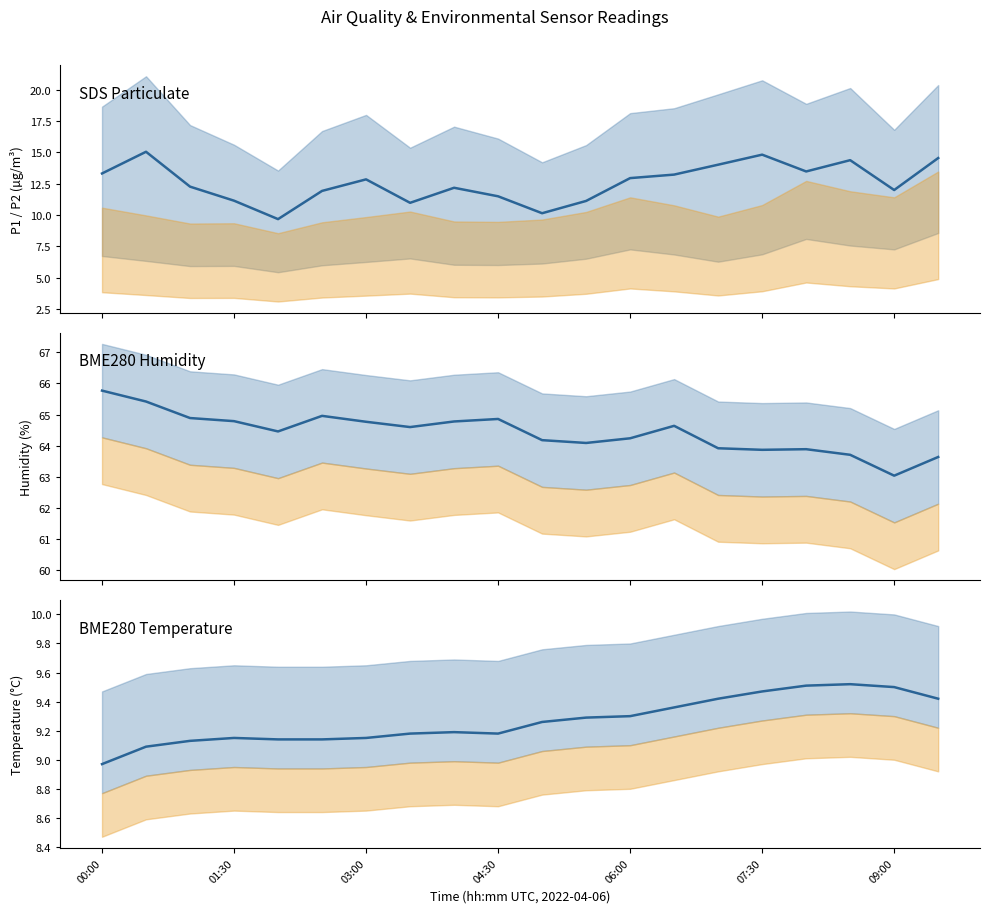

Reading left to right, list all the values displayed in this chart.

SDS Particulate: 13.3	15.1	12.3	11.2	9.7	11.9	12.8	11.0	12.2	11.5	10.2	11.1	12.9	13.2	14.0	14.8	13.5	14.4	12.0	14.6
BME280 Humidity: 65.8	65.4	64.9	64.8	64.5	65.0	64.8	64.6	64.8	64.9	64.2	64.1	64.2	64.6	63.9	63.9	63.9	63.7	63.0	63.6
BME280 Temperature: 9.0	9.1	9.1	9.2	9.1	9.1	9.2	9.2	9.2	9.2	9.3	9.3	9.3	9.4	9.4	9.5	9.5	9.5	9.5	9.4